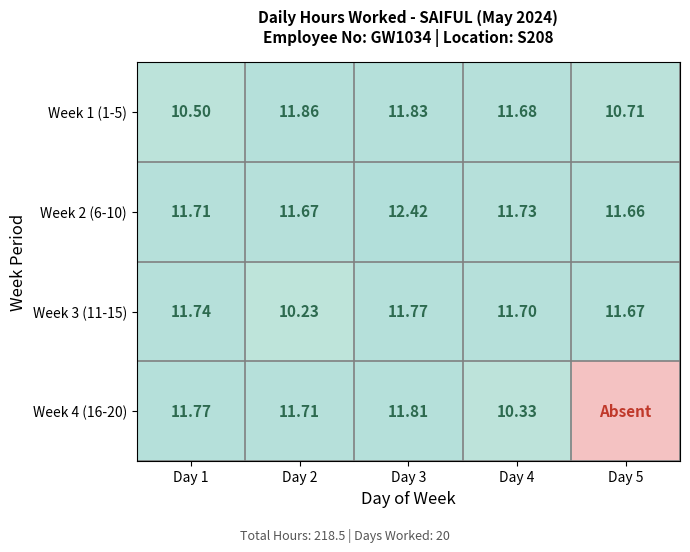

The Week 1 (1-5) series shows 20.5 at Day 3. True or false?

False